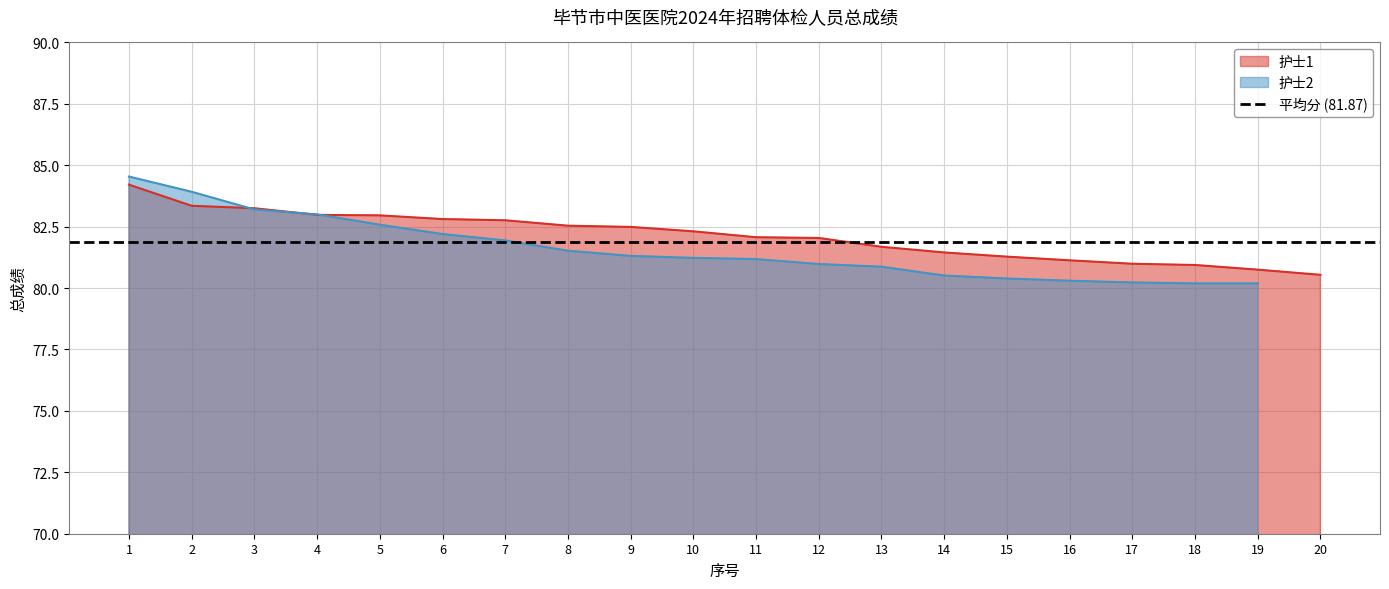

What is the sum of the values at 7 and 5?

165.7